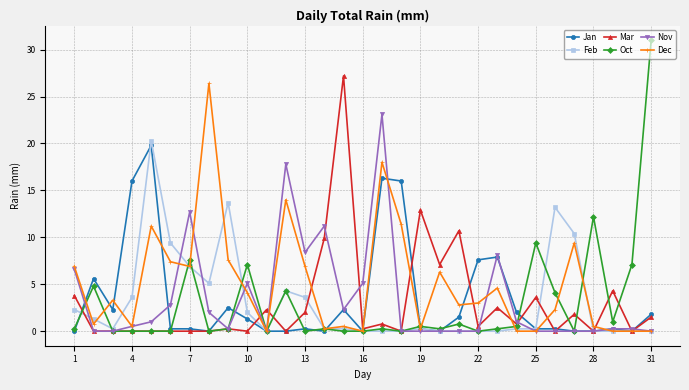

What is the greatest value displayed?

31.0